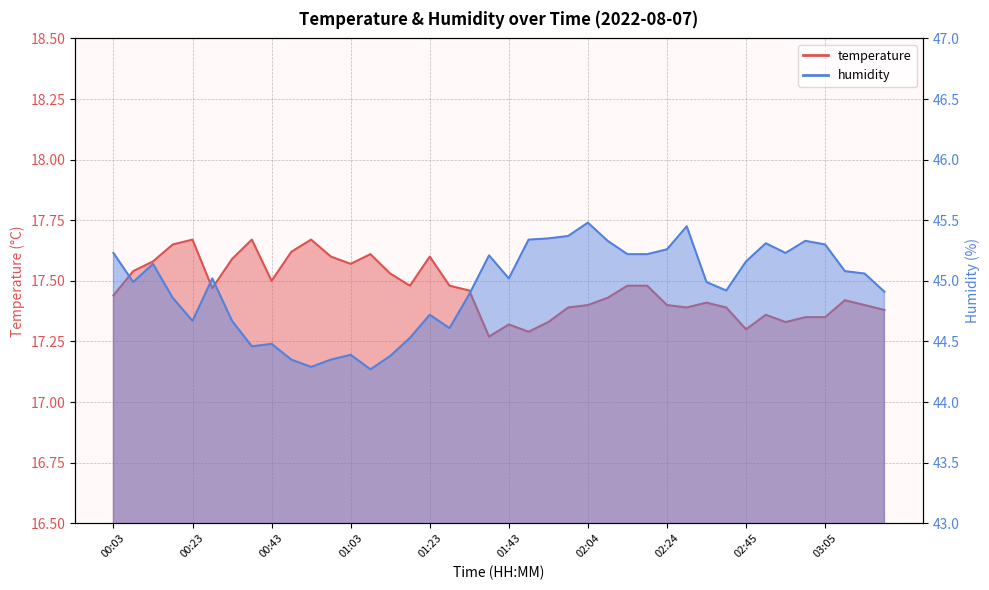

Which category has the highest value in the temperature series?

00:23